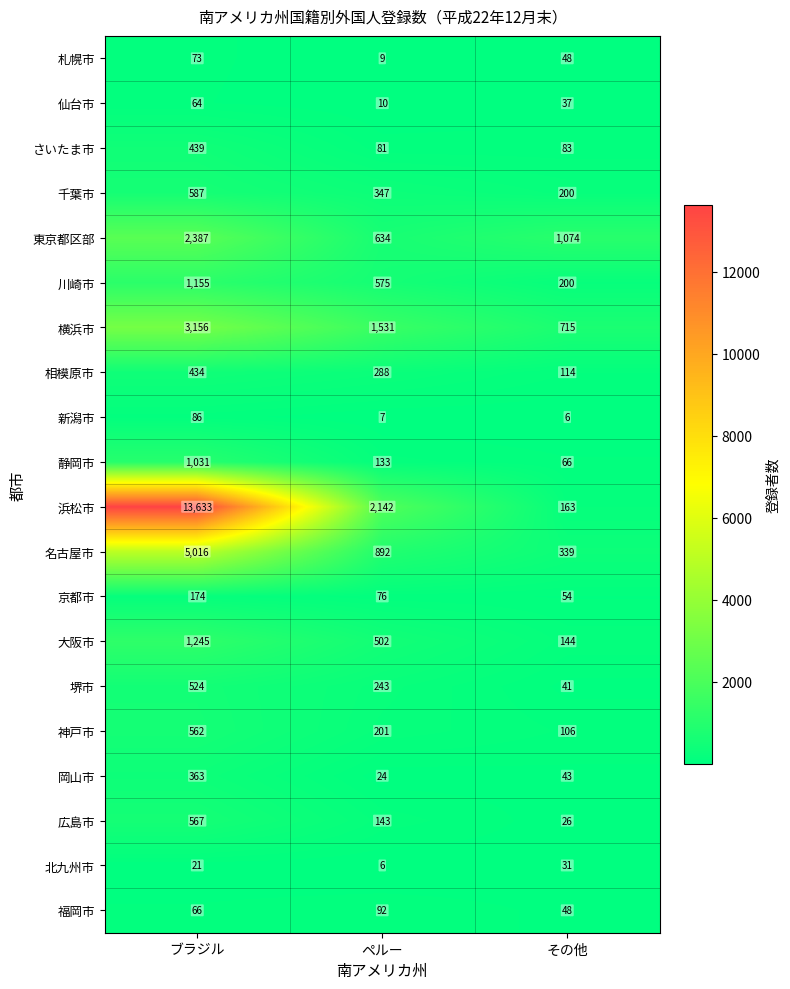

Rank the series by their maximum value, from highest to lowest.

浜松市, 名古屋市, 横浜市, 東京都区部, 大阪市, 川崎市, 静岡市, 千葉市, 広島市, 神戸市, 堺市, さいたま市, 相模原市, 岡山市, 京都市, 福岡市, 新潟市, 札幌市, 仙台市, 北九州市